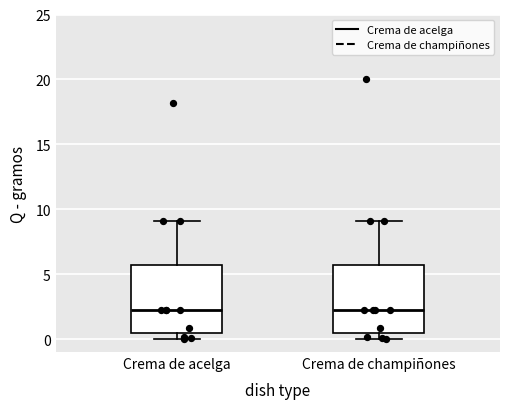

Where is the upper edge of the box for Crema de champiñones on the y-axis? The values are not printed on the chart, so give them approximately, as read against the axis.

5.5